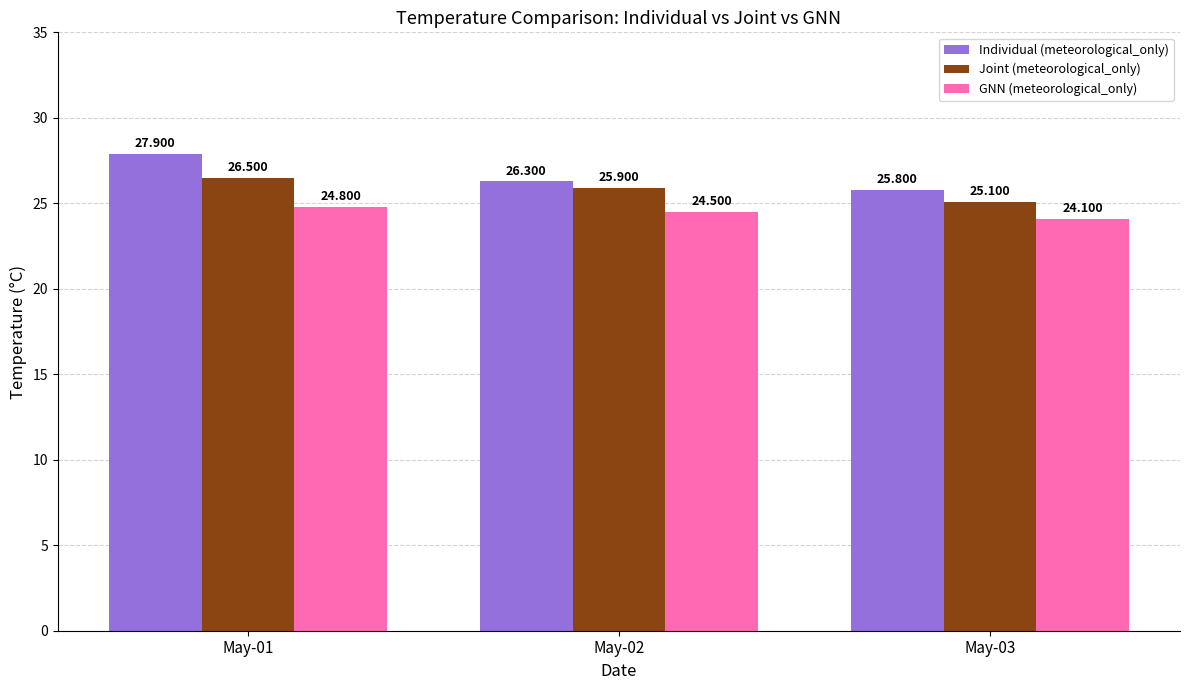

What are all the series names shown in the legend?

Individual (meteorological_only), Joint (meteorological_only), GNN (meteorological_only)